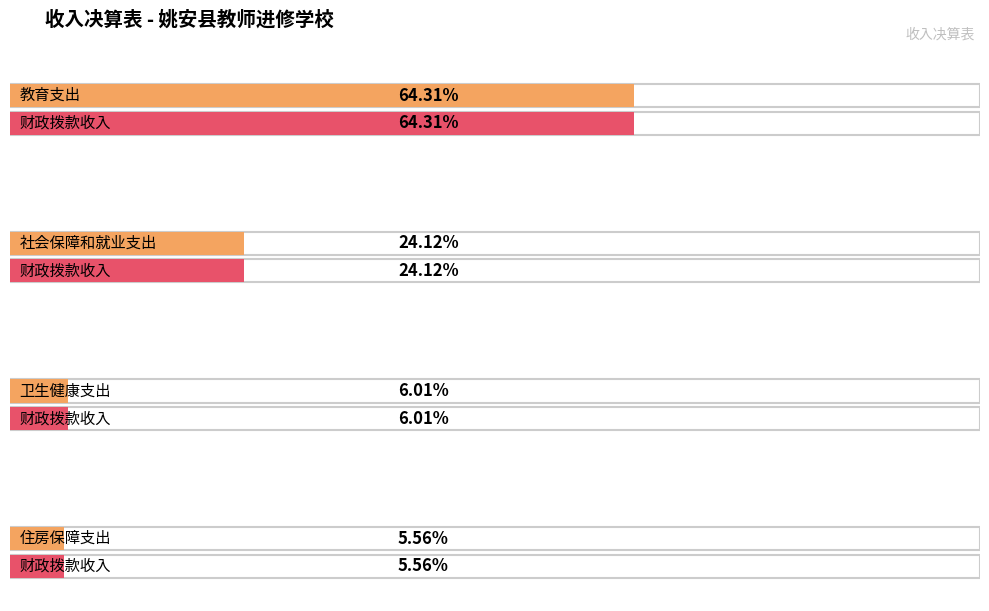

Which has a higher value, 教育支出 or 卫生健康支出?

教育支出